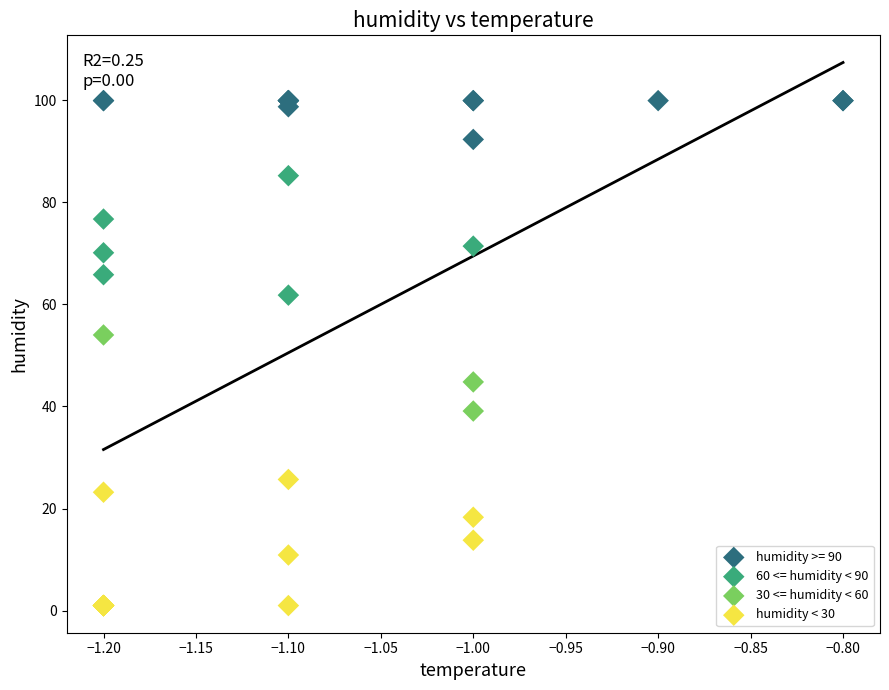

Which series contains the highest Y value?

humidity >= 90